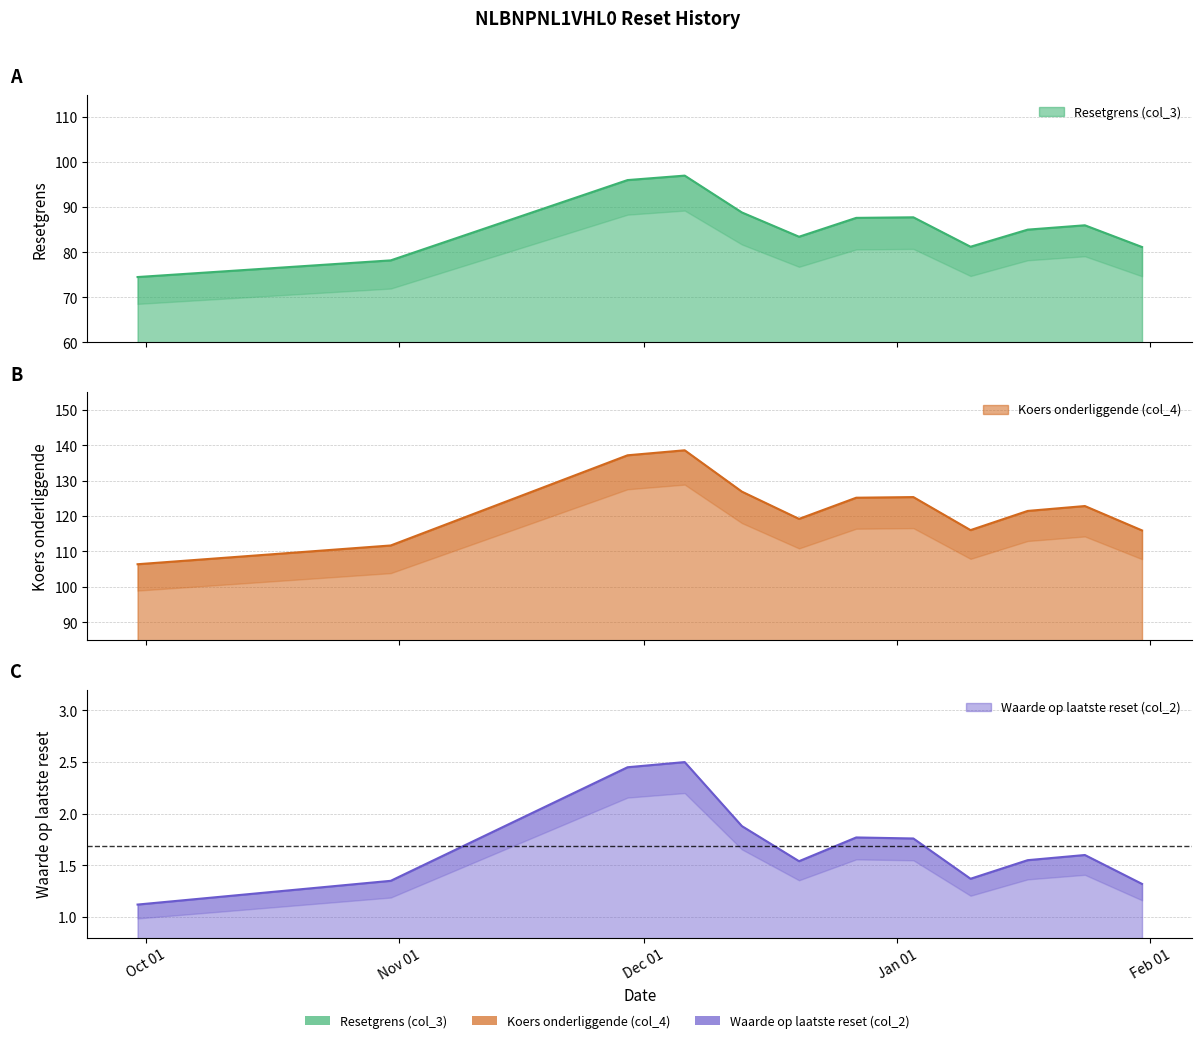

What are all the series names shown in the legend?

Resetgrens (col_3), Koers onderliggende (col_4), Waarde op laatste reset (col_2)